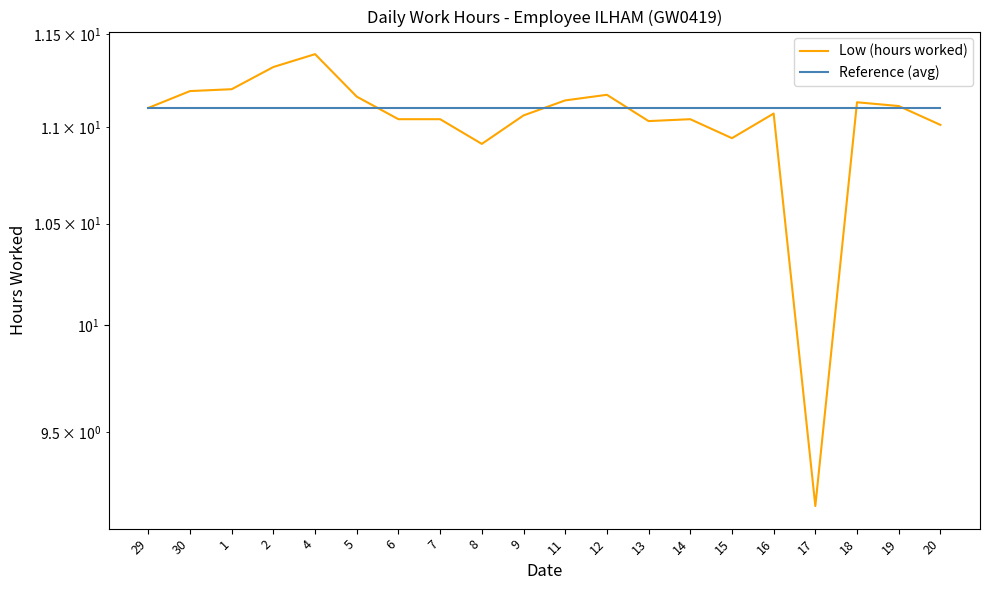

What position from the right is 8?

12